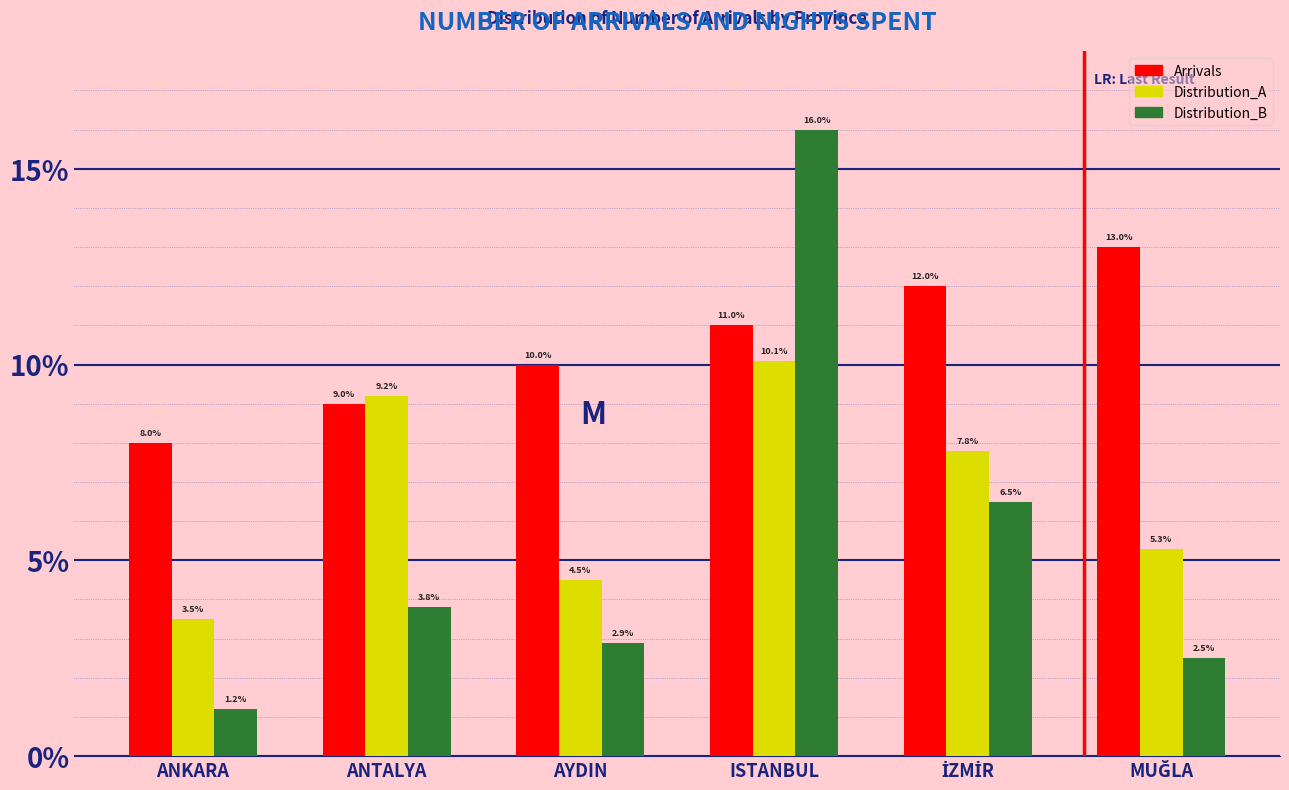

Reading left to right, extract all data points from this chart.

Arrivals: 8.0	9.0	10.0	11.0	12.0	13.0
Distribution_A: 3.5	9.2	4.5	10.1	7.8	5.3
Distribution_B: 1.2	3.8	2.9	16.0	6.5	2.5